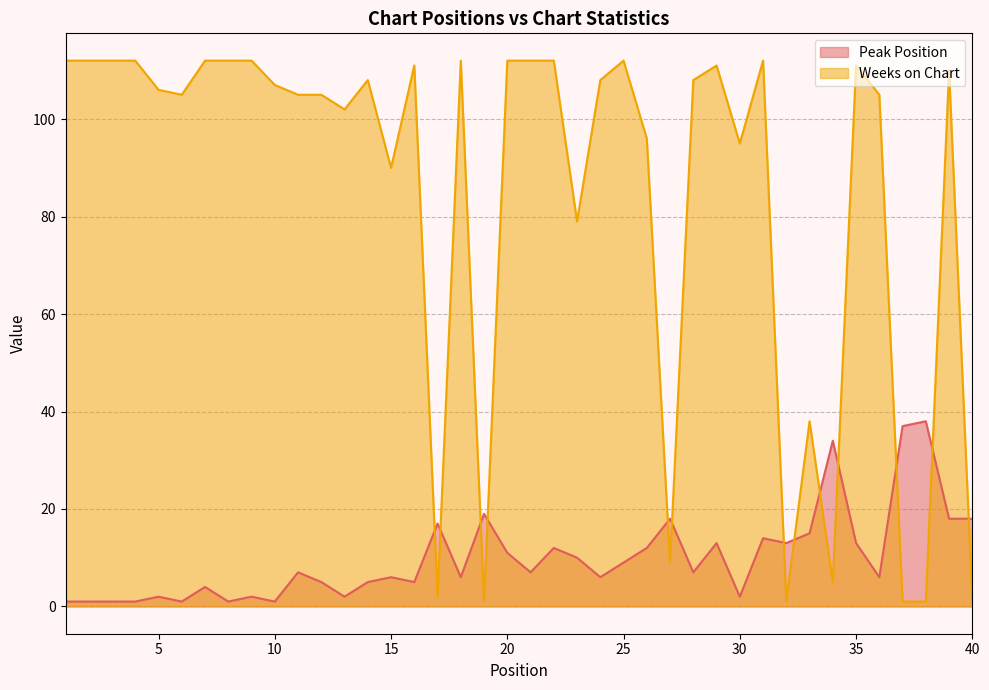

Which series ends up on top after the final intersection of Weeks on Chart and Peak Position?

Peak Position